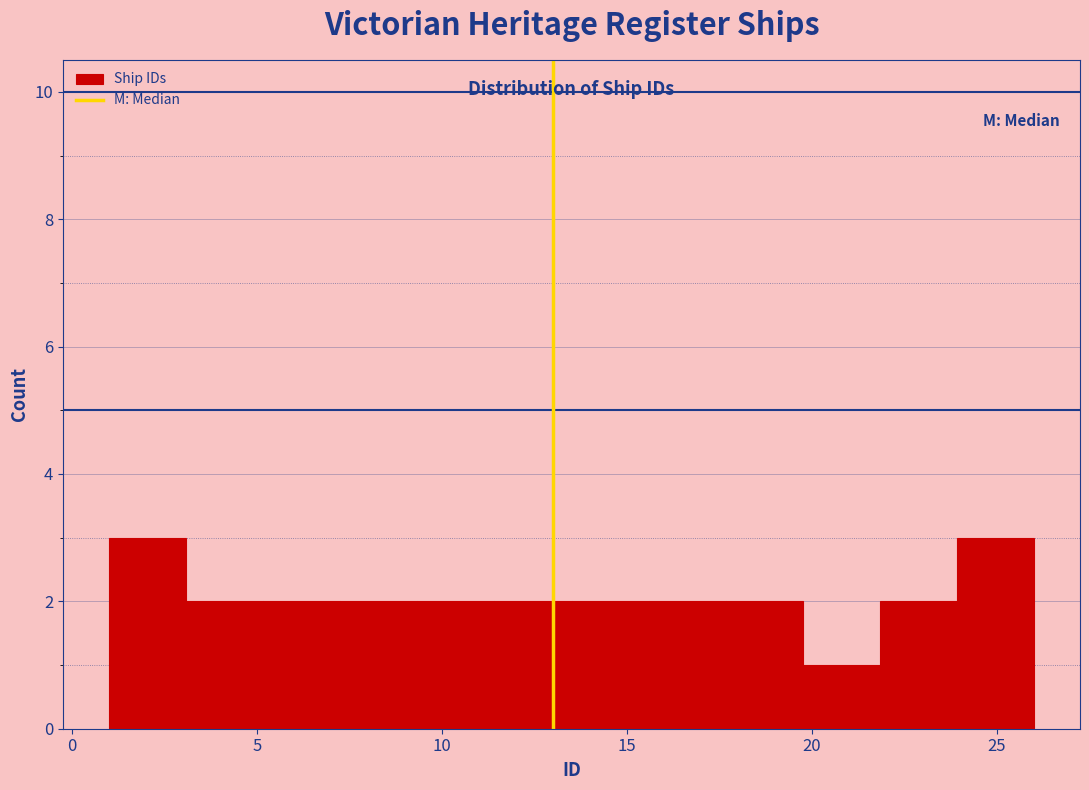

Reading left to right, list every bar in this chart as the range it spans on the x-axis followed by its height. Neither the bar edges nor the heights are printed on the chart, so give them approximately, as read against the axes.

1.0 to 3.0: 3
3.0 to 5.0: 2
5.0 to 7.5: 2
7.5 to 9.5: 2
9.5 to 11.5: 2
11.5 to 13.5: 2
13.5 to 15.5: 2
15.5 to 17.5: 2
17.5 to 20.0: 2
20.0 to 22.0: 1
22.0 to 24.0: 2
24.0 to 26.0: 3